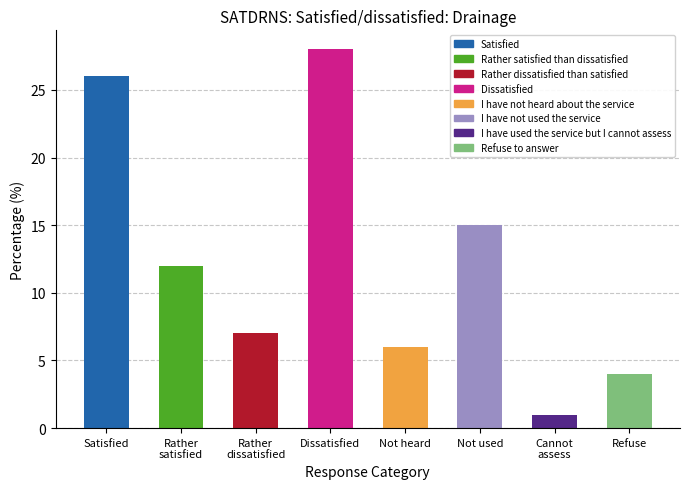

The chart shows a value of 12 at Rather
satisfied. True or false?

True